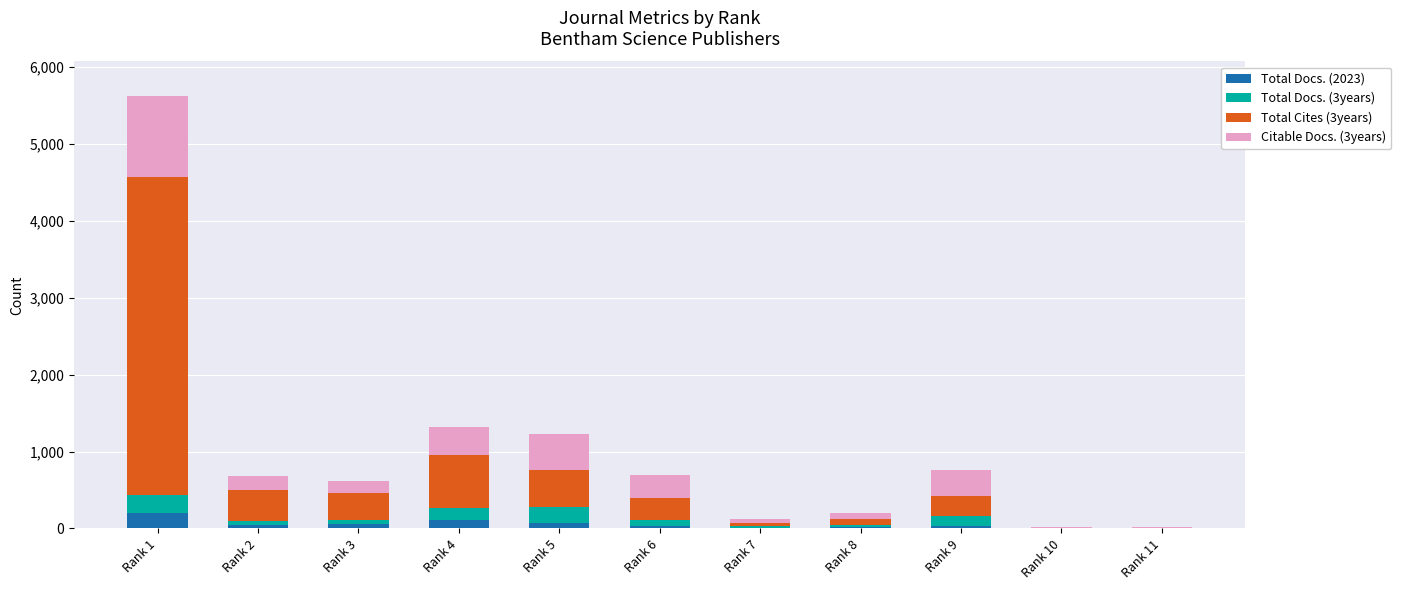

At which category is the sum across all series the highest?

Rank 1